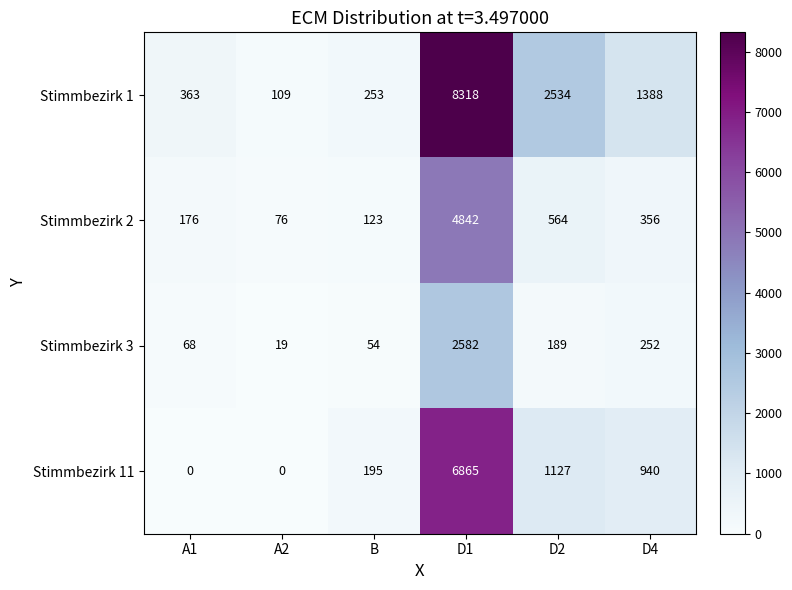

At how many categories does at least one series exceed 7679?

1